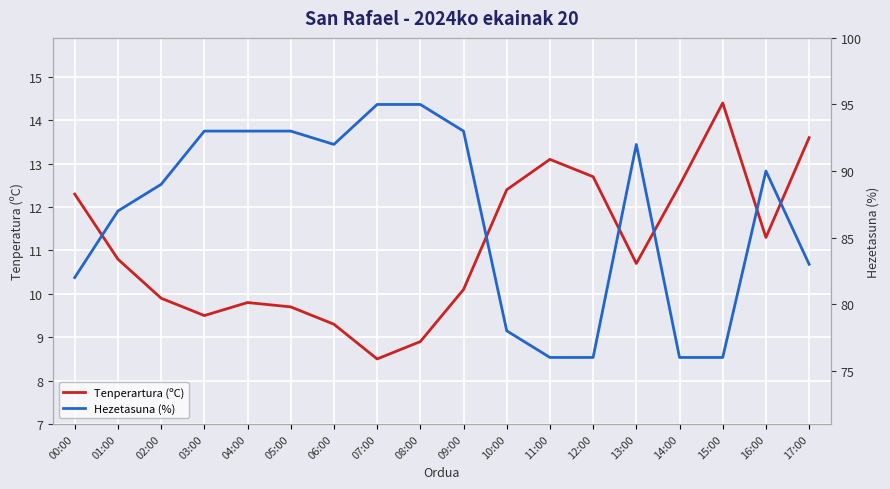

Which has a higher value, 13:00 or 11:00?

11:00